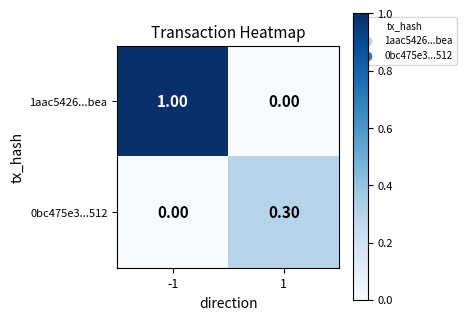

What is the difference between the maximum and minimum values in the 1aac5426...bea series?

1.0